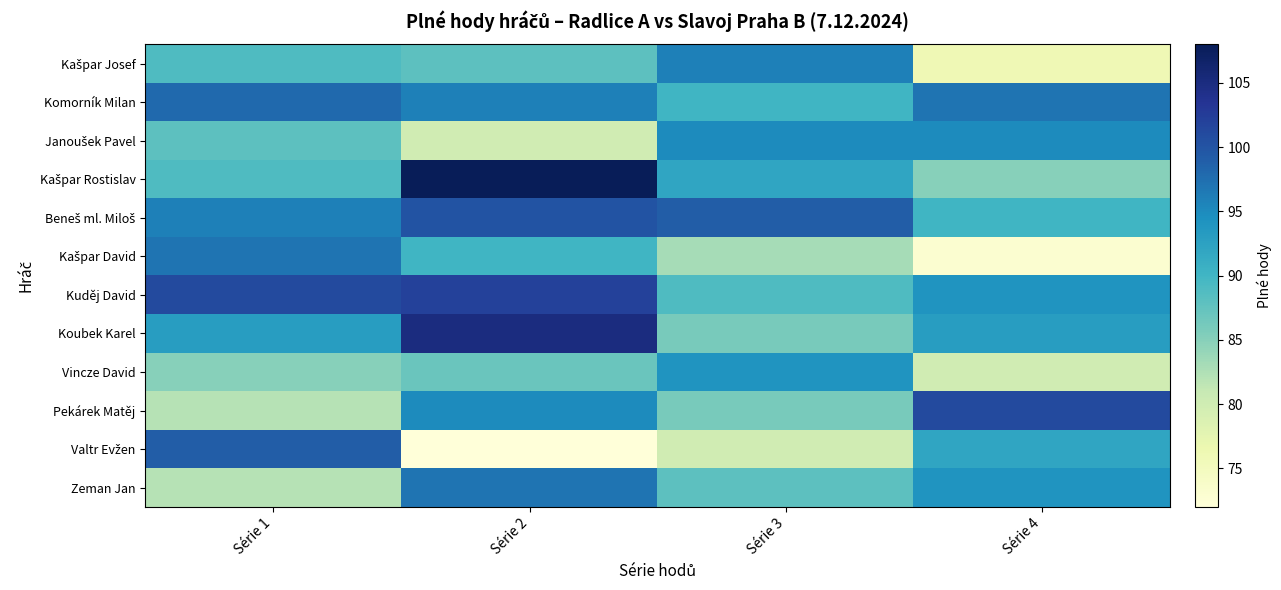

At which category does the chart reach its peak across all series?

Série 2